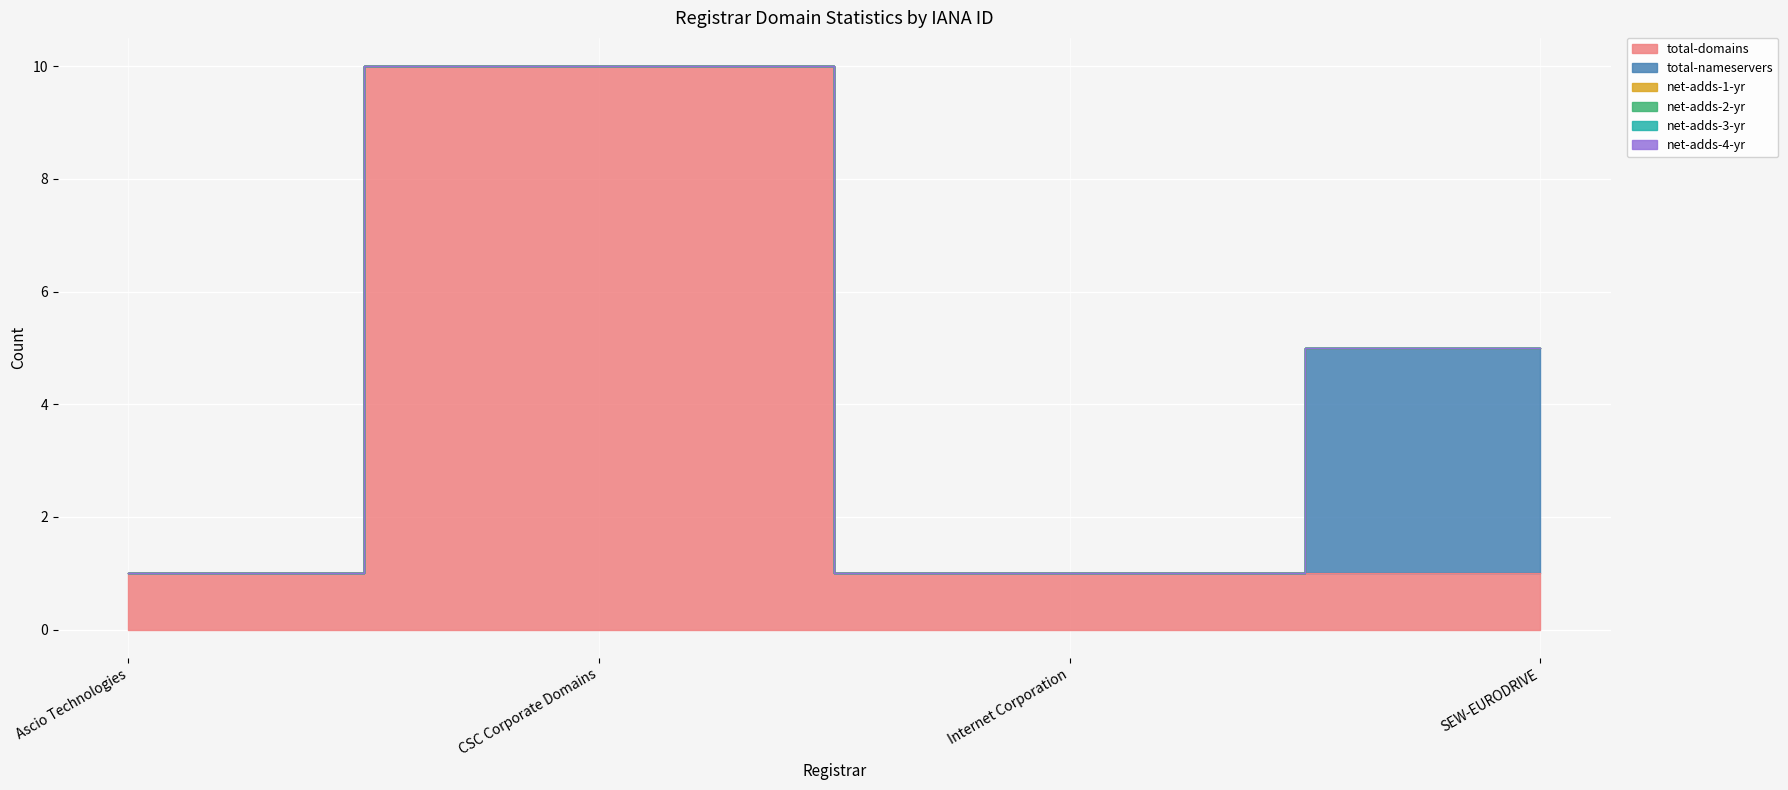

Reading left to right, list all the values displayed in this chart.

total-domains: Ascio Technologies=1	CSC Corporate Domains=10	Internet Corporation=1	SEW-EURODRIVE=1
total-nameservers: Ascio Technologies=0	CSC Corporate Domains=0	Internet Corporation=0	SEW-EURODRIVE=4
net-adds-1-yr: Ascio Technologies=0	CSC Corporate Domains=0	Internet Corporation=0	SEW-EURODRIVE=0
net-adds-2-yr: Ascio Technologies=0	CSC Corporate Domains=0	Internet Corporation=0	SEW-EURODRIVE=0
net-adds-3-yr: Ascio Technologies=0	CSC Corporate Domains=0	Internet Corporation=0	SEW-EURODRIVE=0
net-adds-4-yr: Ascio Technologies=0	CSC Corporate Domains=0	Internet Corporation=0	SEW-EURODRIVE=0